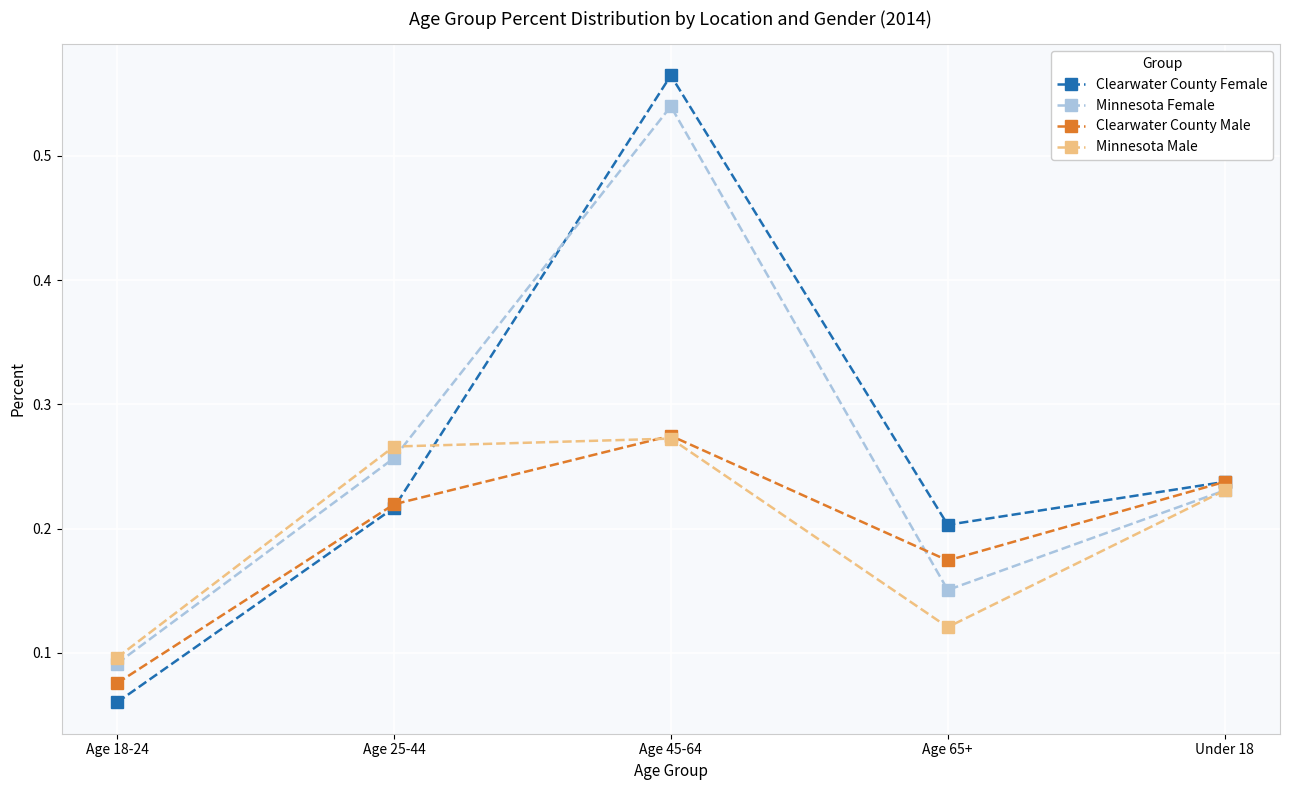

How many lines are shown in the chart?

4